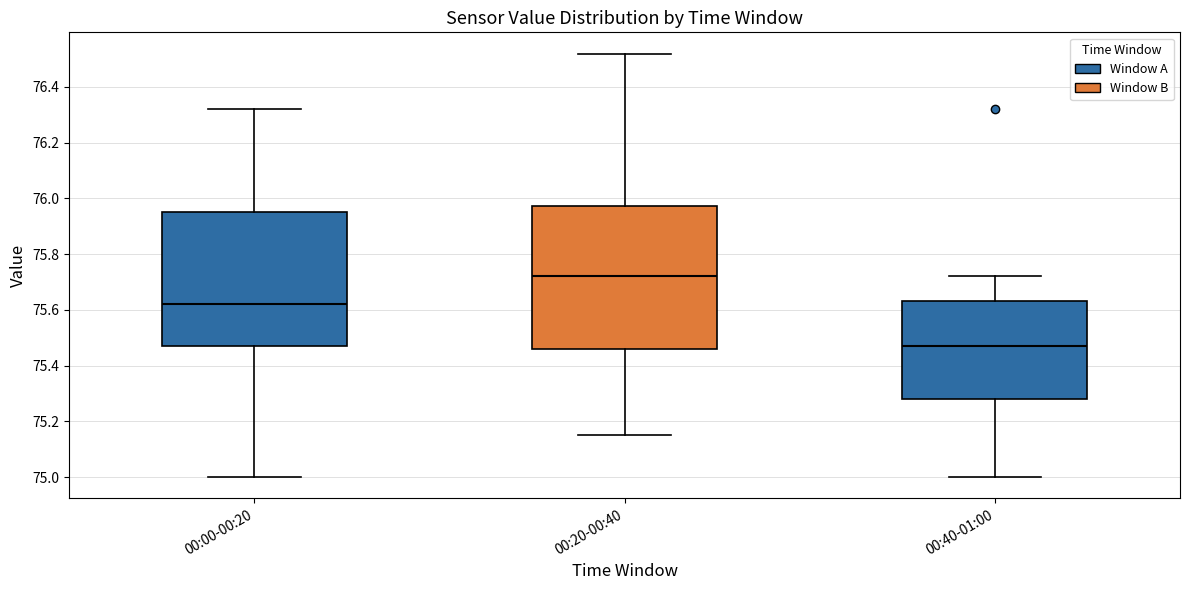

Which box's median line is the lowest?

00:40-01:00